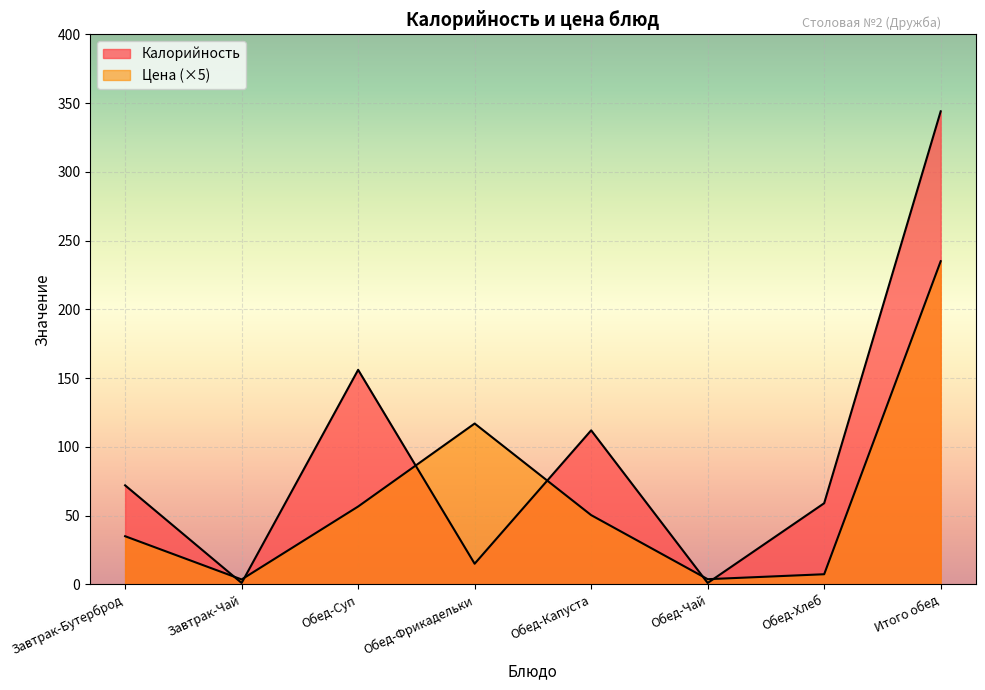

The Калорийность series shows 344.0 at Итого обед. True or false?

True